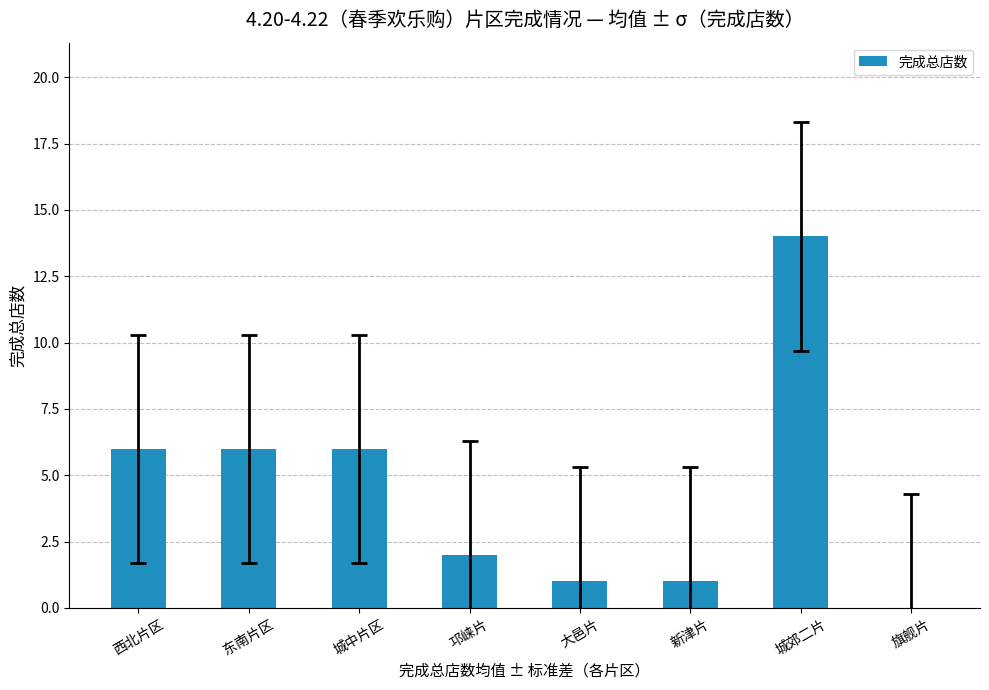

What is the ratio of the value at 东南片区 to the value at 邛崃片?

3.0